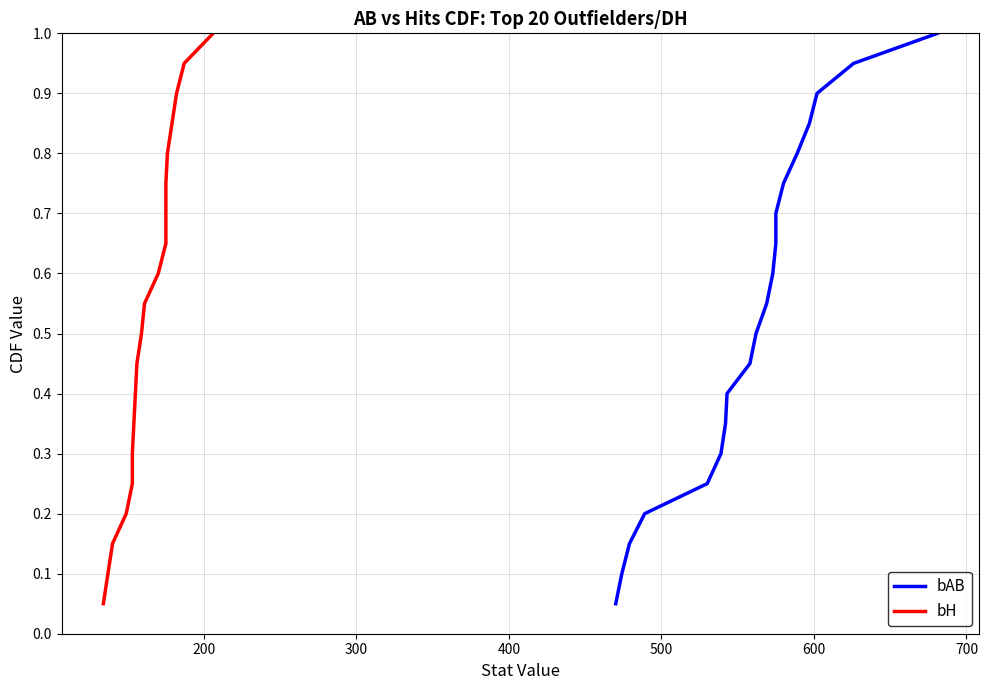

True or false: bH and bAB intersect in this chart.

False